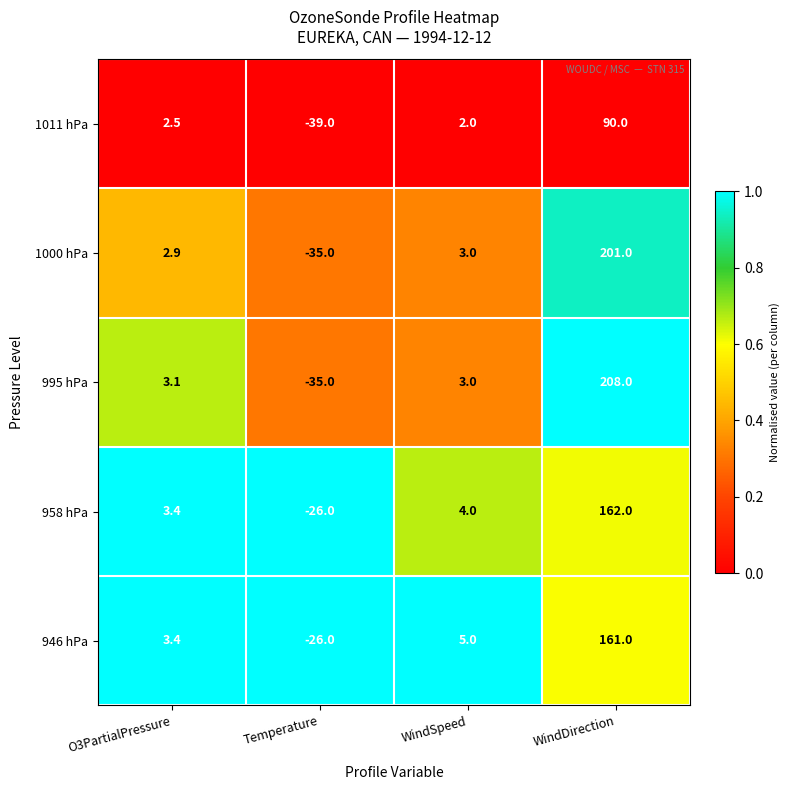

Rank the series by their maximum value, from lowest to highest.

1011 hPa, 946 hPa, 958 hPa, 1000 hPa, 995 hPa